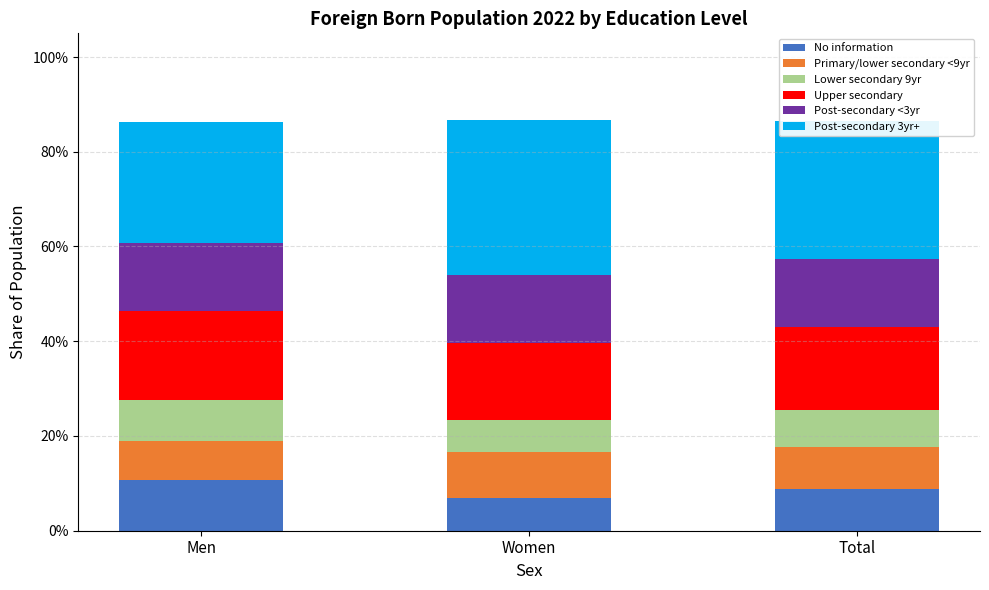

What are all the series names shown in the legend?

No information, Primary/lower secondary <9yr, Lower secondary 9yr, Upper secondary, Post-secondary <3yr, Post-secondary 3yr+